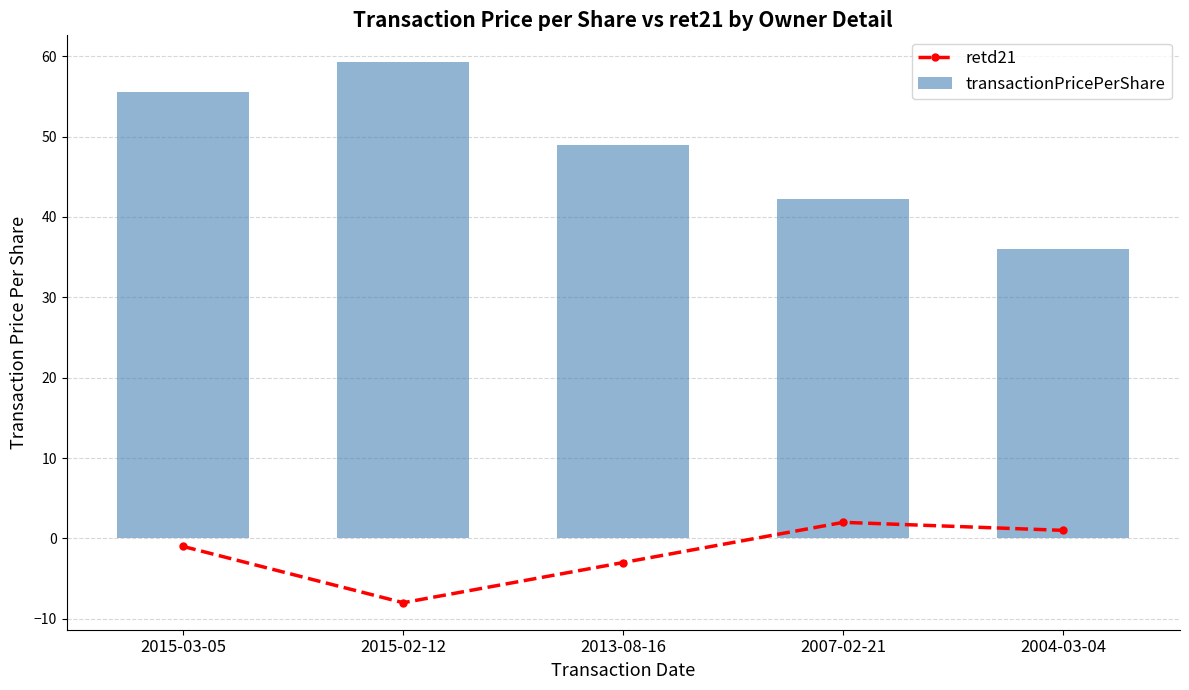

What is the value of the transactionPricePerShare bar at the 1st from the left?

55.6